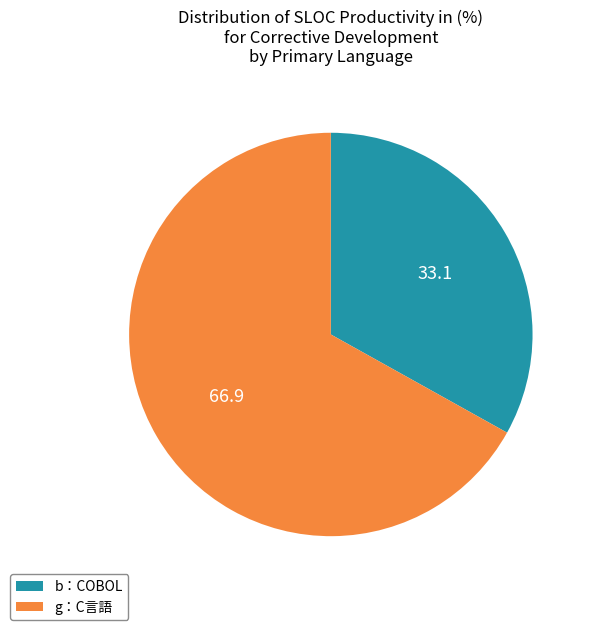

Is there a majority slice in this chart?

Yes